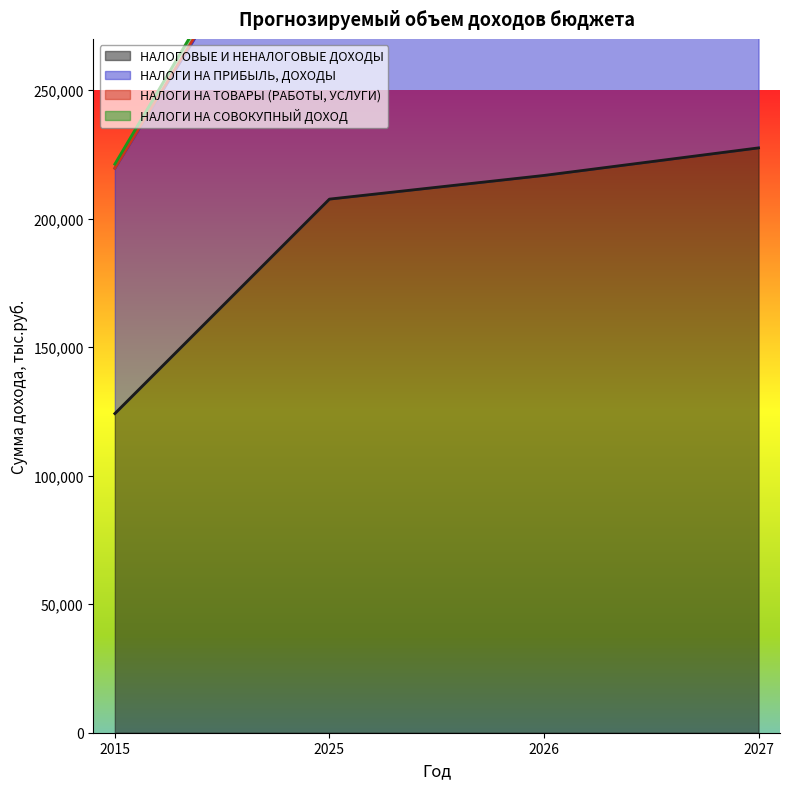

At which category is the sum across all series the highest?

2027